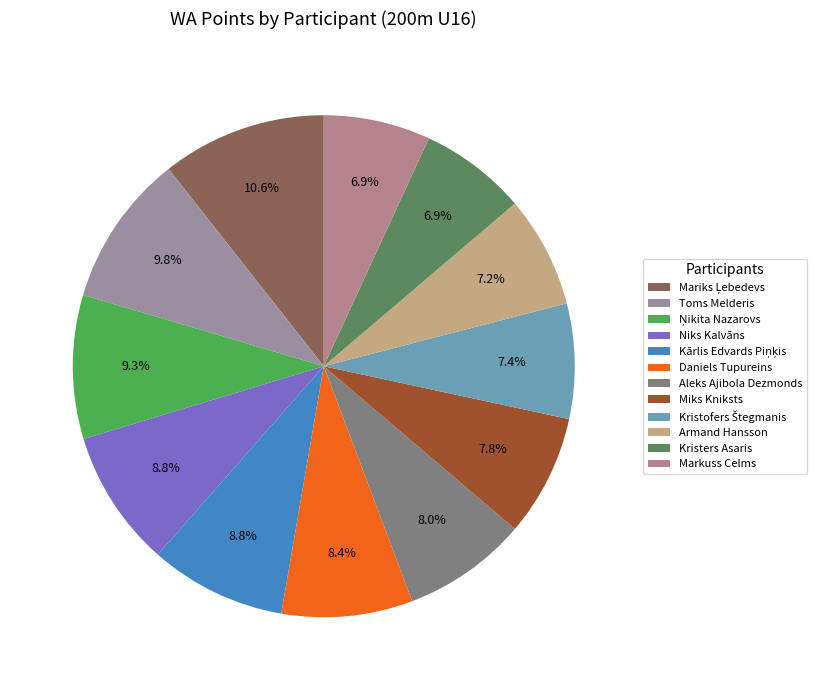

Which category has the biggest portion of the pie?

Mariks Ļebedevs